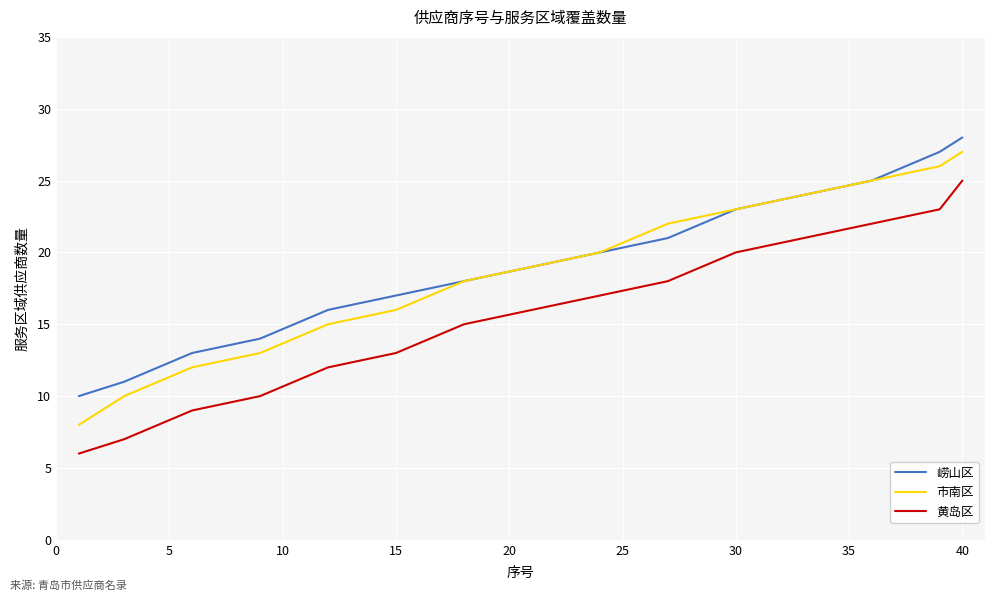

True or false: 市南区 and 黄岛区 cross at least once.

False